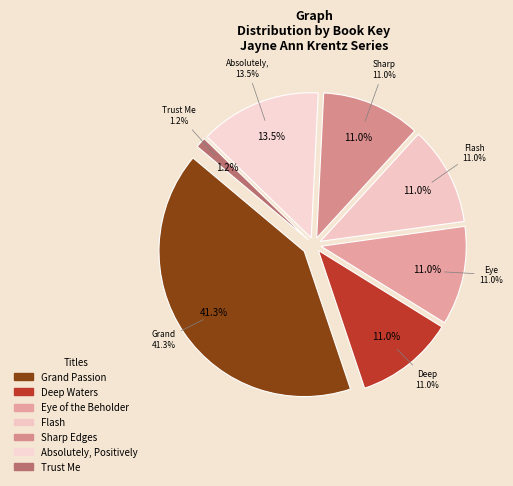

Does any single category account for the majority?

No